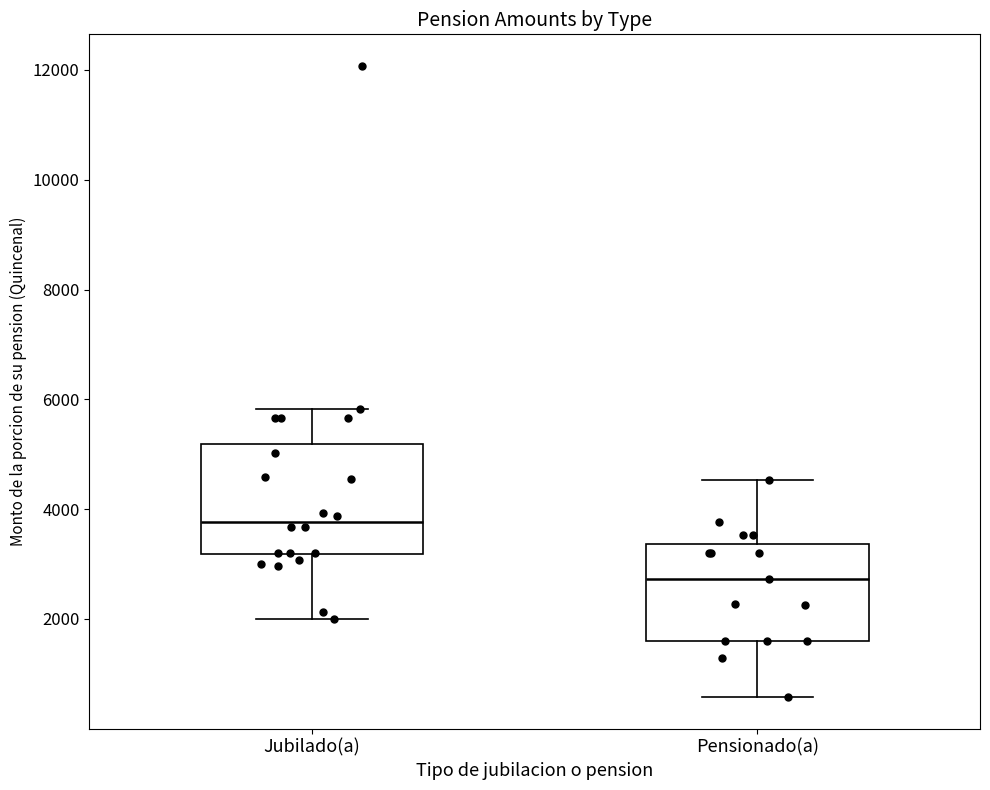

Where does the upper whisker of the box for Pensionado(a) end on the y-axis? The values are not printed on the chart, so give them approximately, as read against the axis.

4600